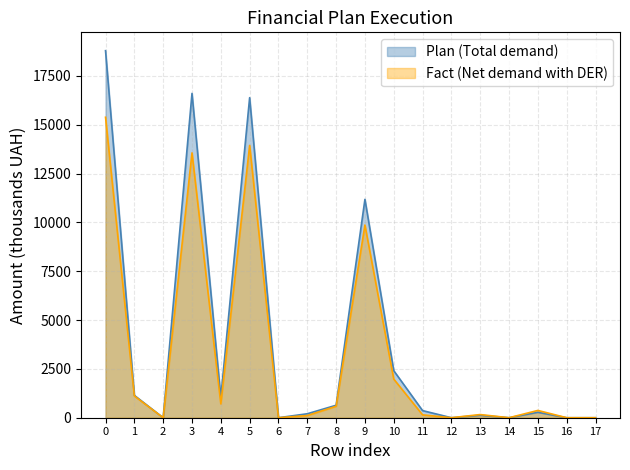

How many values in the Fact (Net demand with DER) series exceed 373?

9